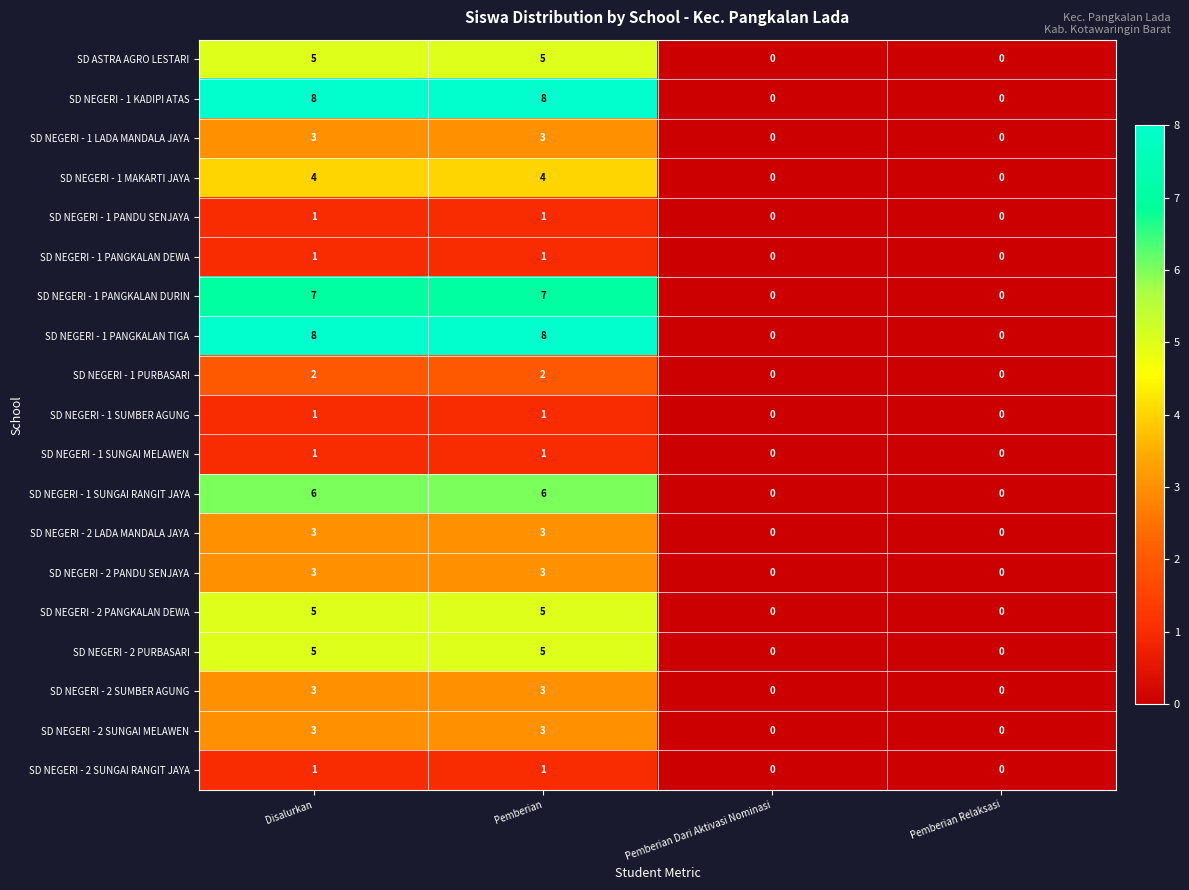

What is the maximum value shown in the chart?

8